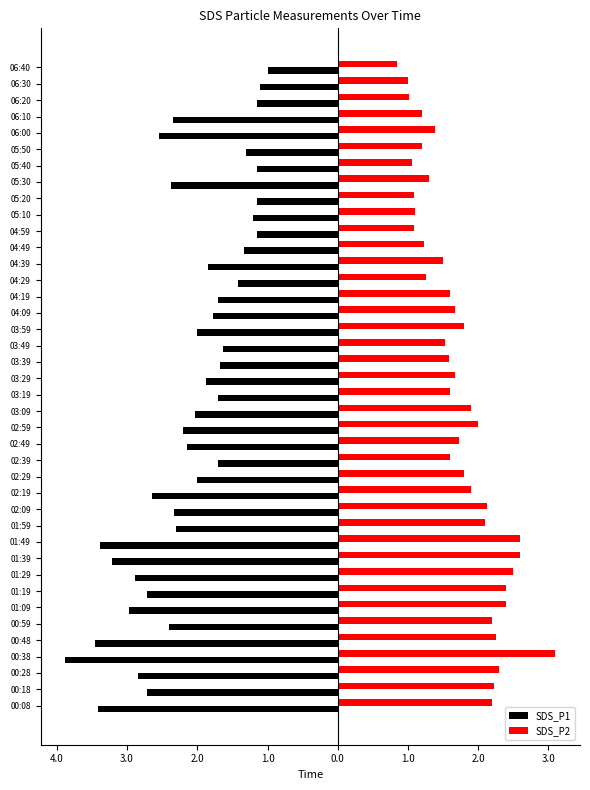

What are all the series names shown in the legend?

SDS_P1, SDS_P2